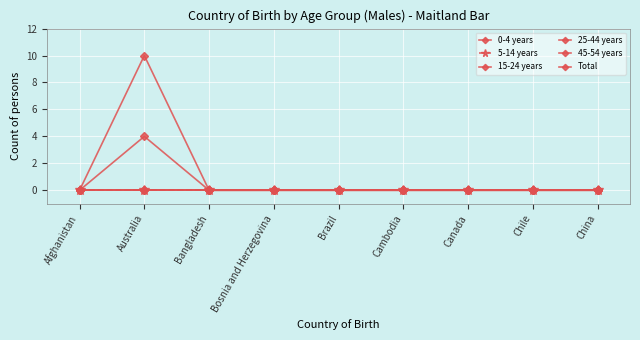

At Cambodia, list the series in order from smallest to largest.

0-4 years, 5-14 years, 15-24 years, 25-44 years, 45-54 years, Total